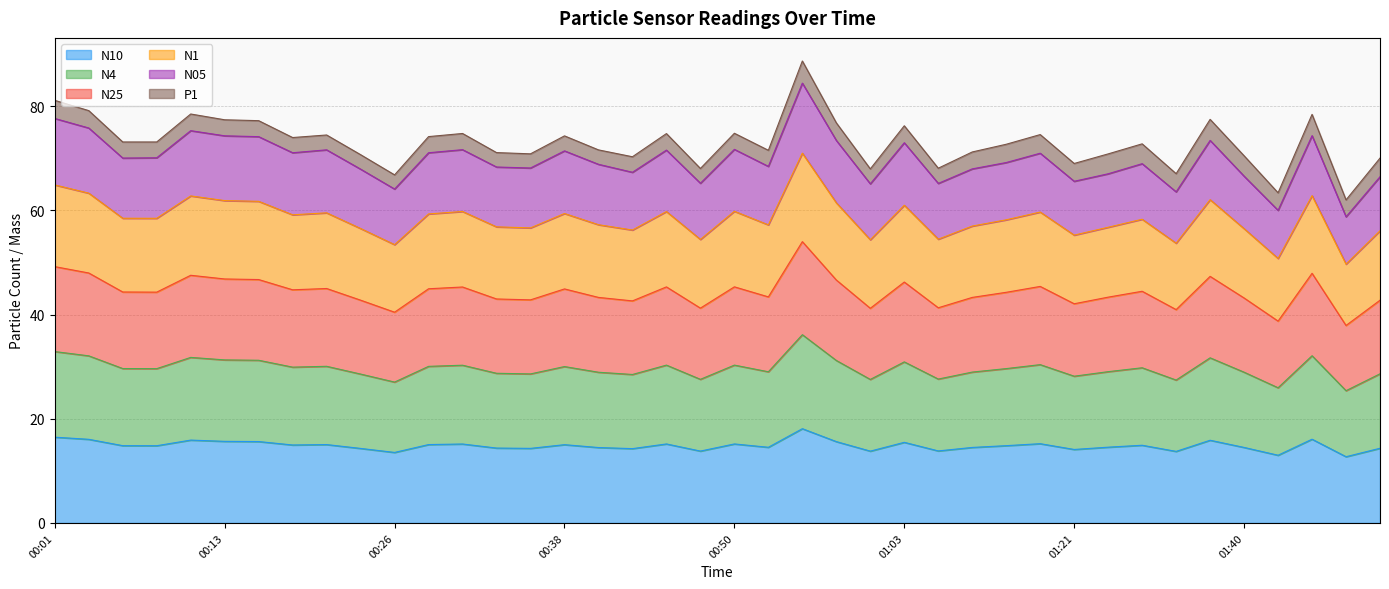

What is the total value across all series at 00:13?

77.4